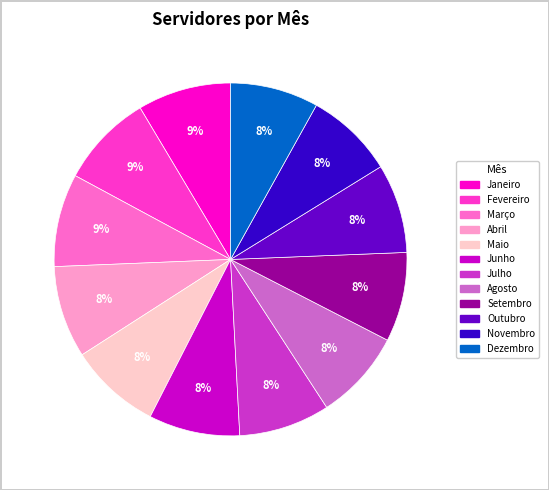

Combined, do Janeiro and Outubro account for over 50%?

No